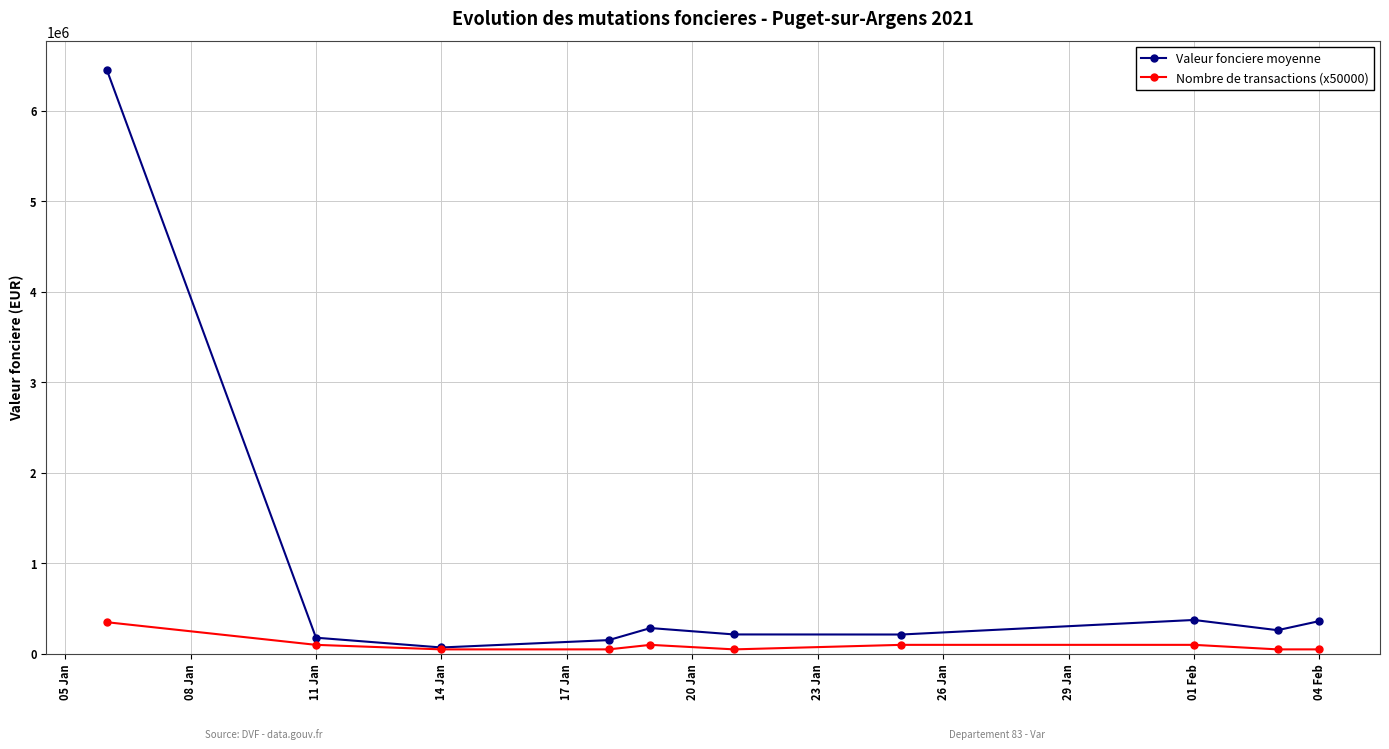

What is the highest value of the Valeur fonciere moyenne series?

6450000.0